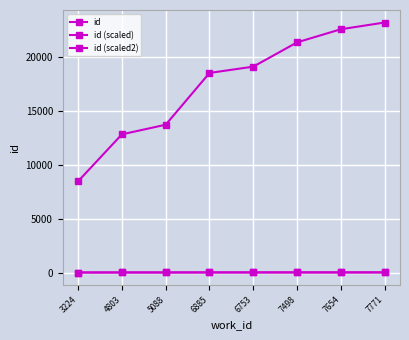

Is it true that id equals 12725.1 at 3224?

False